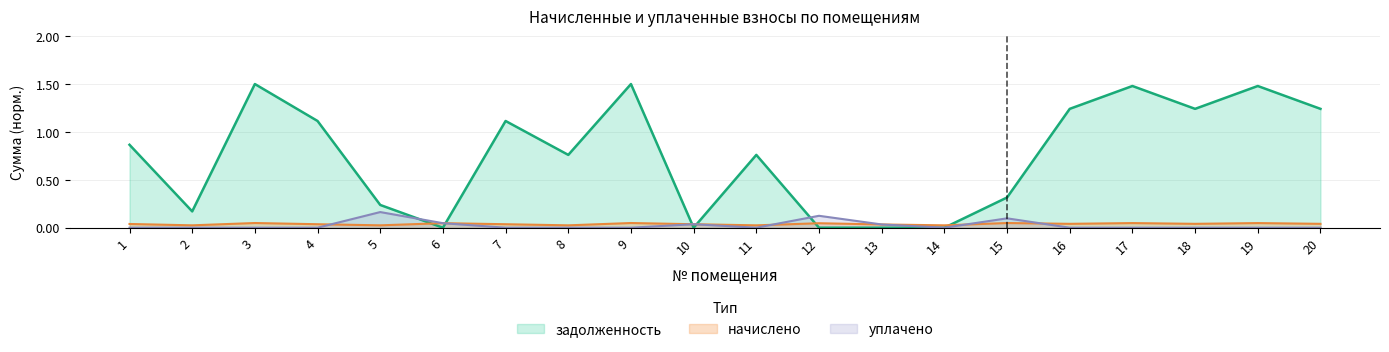

Where do уплачено and задолженность first cross each other?

5 and 6